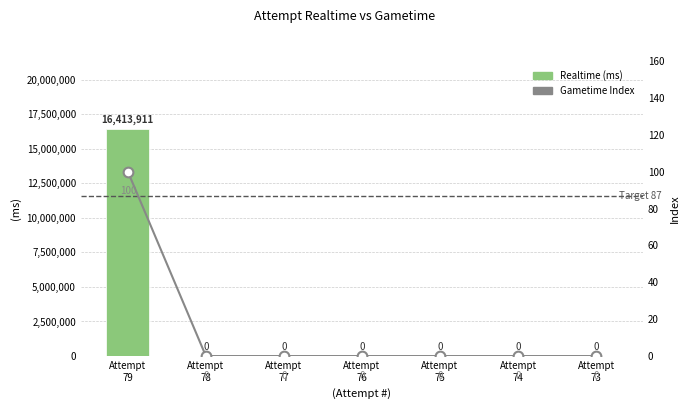

Reading right to left, what are all the values shown in this chart?

Realtime (ms): 0	0	0	0	0	0	16413911
Gametime Index: 0	0	0	0	0	0	100